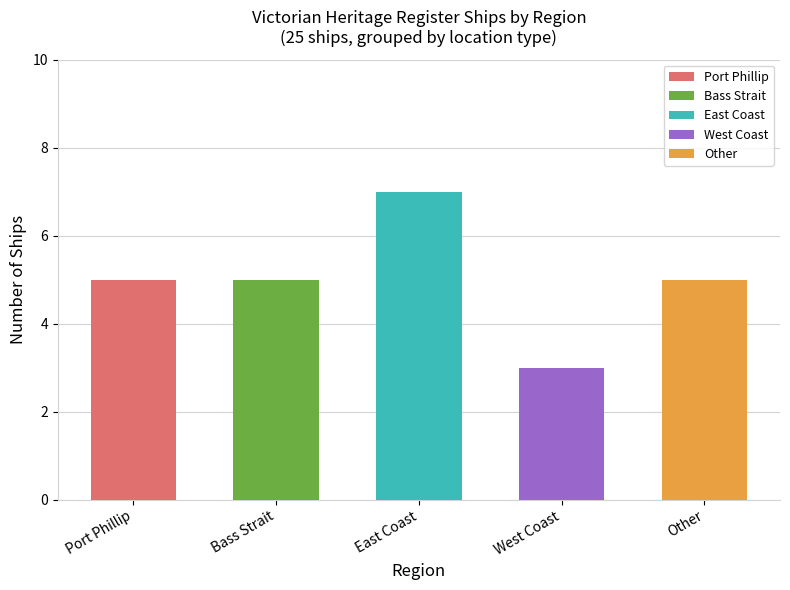

Are the bars horizontal?

No